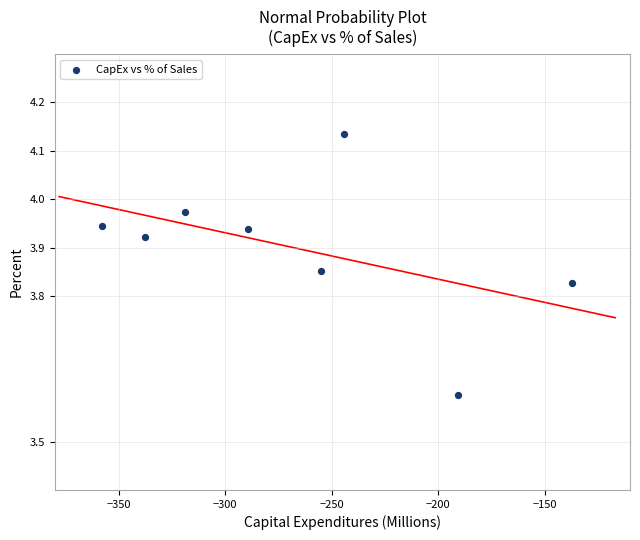

What is the range of X values (max minus min)?

221.0